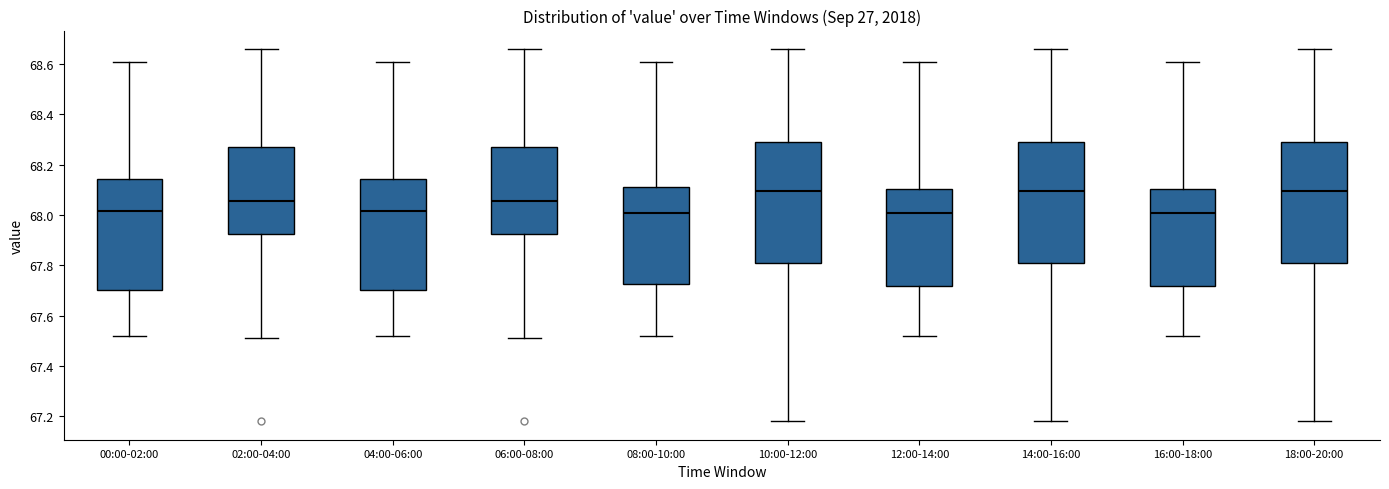

Reading left to right, read every box against the y-axis: the position of its median line, the range the box covers, and the ends of its whiskers. The values are not printed on the chart, so give them approximately, as read against the axis.

00:00-02:00: median 68.02, box 67.70 to 68.14, whiskers 67.52 to 68.62
02:00-04:00: median 68.06, box 67.92 to 68.28, whiskers 67.52 to 68.66
04:00-06:00: median 68.02, box 67.70 to 68.14, whiskers 67.52 to 68.62
06:00-08:00: median 68.06, box 67.92 to 68.28, whiskers 67.52 to 68.66
08:00-10:00: median 68.02, box 67.72 to 68.12, whiskers 67.52 to 68.62
10:00-12:00: median 68.10, box 67.82 to 68.30, whiskers 67.18 to 68.66
12:00-14:00: median 68.02, box 67.72 to 68.10, whiskers 67.52 to 68.62
14:00-16:00: median 68.10, box 67.82 to 68.30, whiskers 67.18 to 68.66
16:00-18:00: median 68.02, box 67.72 to 68.10, whiskers 67.52 to 68.62
18:00-20:00: median 68.10, box 67.82 to 68.30, whiskers 67.18 to 68.66